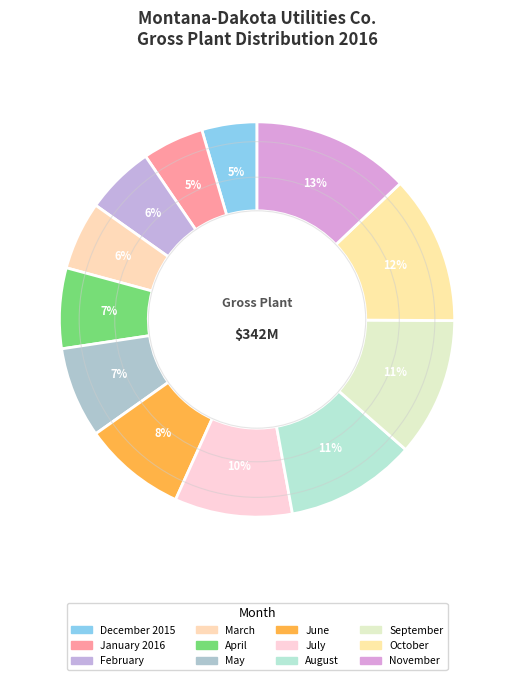

Does May account for over 50% of the chart?

No